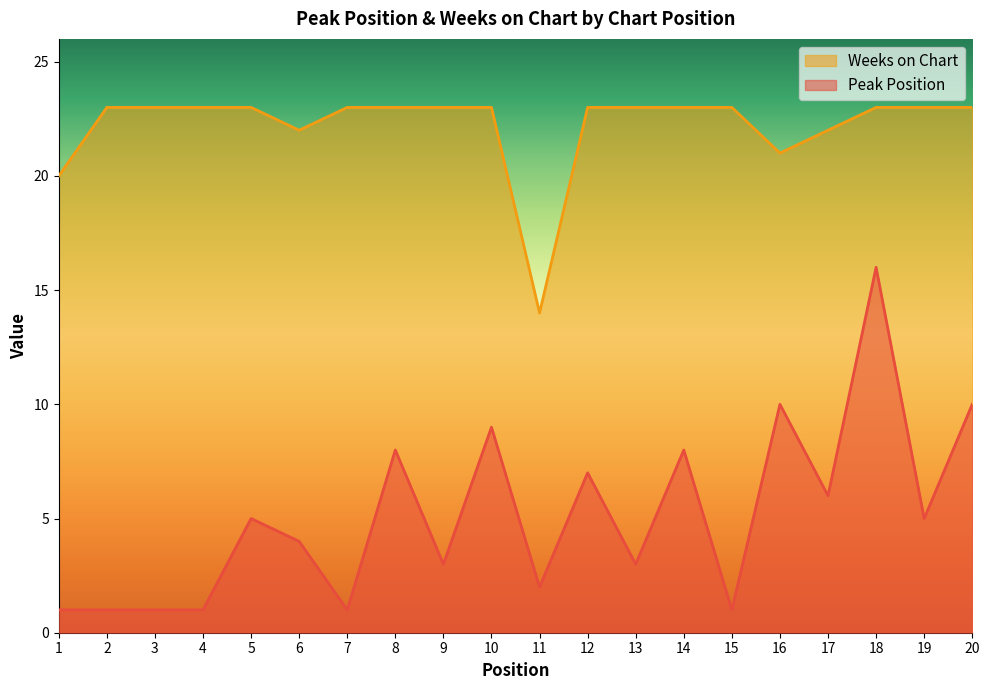

Is the value of Weeks on Chart at 17 greater than the value of Peak Position at 11?

Yes